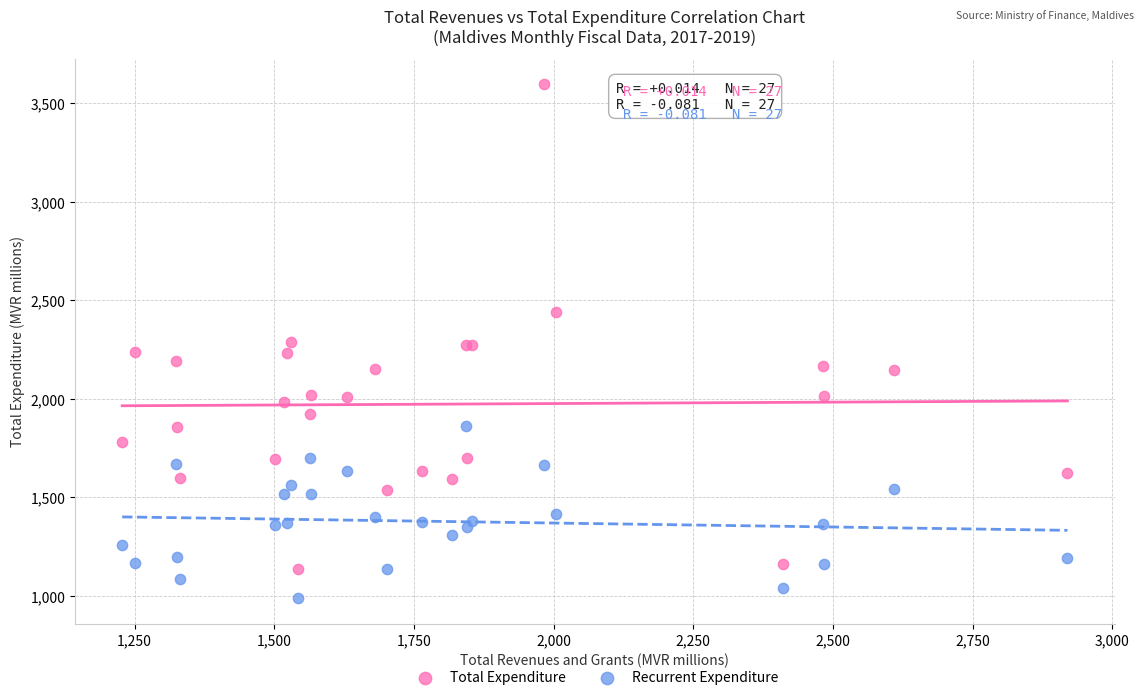

Which series has the widest spread of Y values?

Total Expenditure